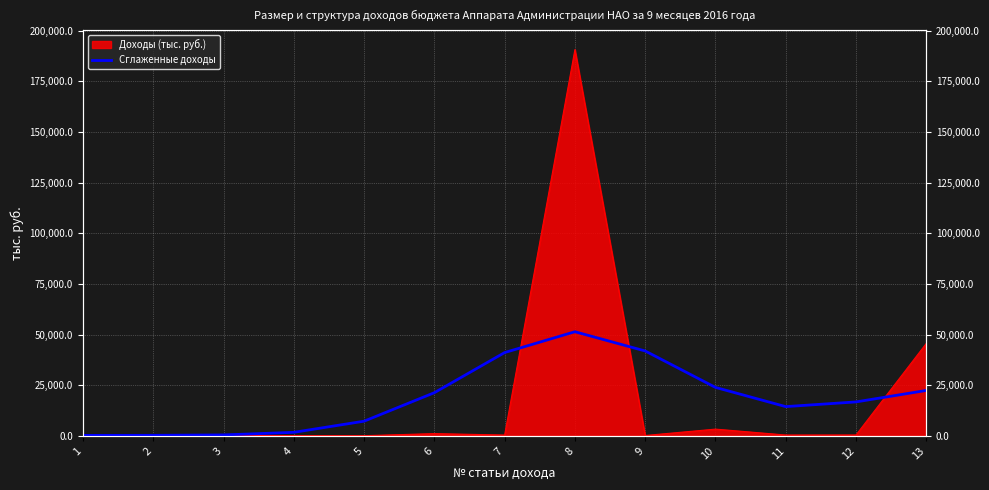

Reading right to left, what are all the values shown in this chart?

22431.6	16771.5	14452.8	23934.6	41910.7	51399.2	41121.0	21318.1	7257.7	1762.6	478.2	288.8	256.7